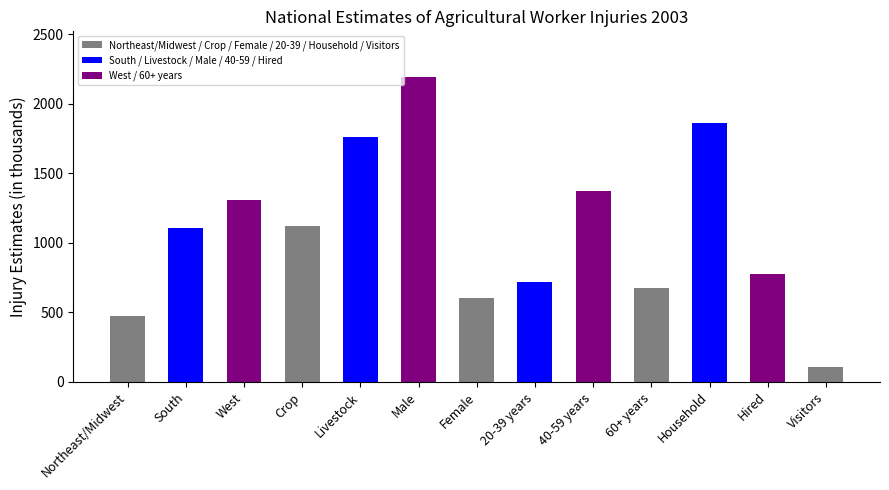

Which label corresponds to the largest value in the chart?

Male